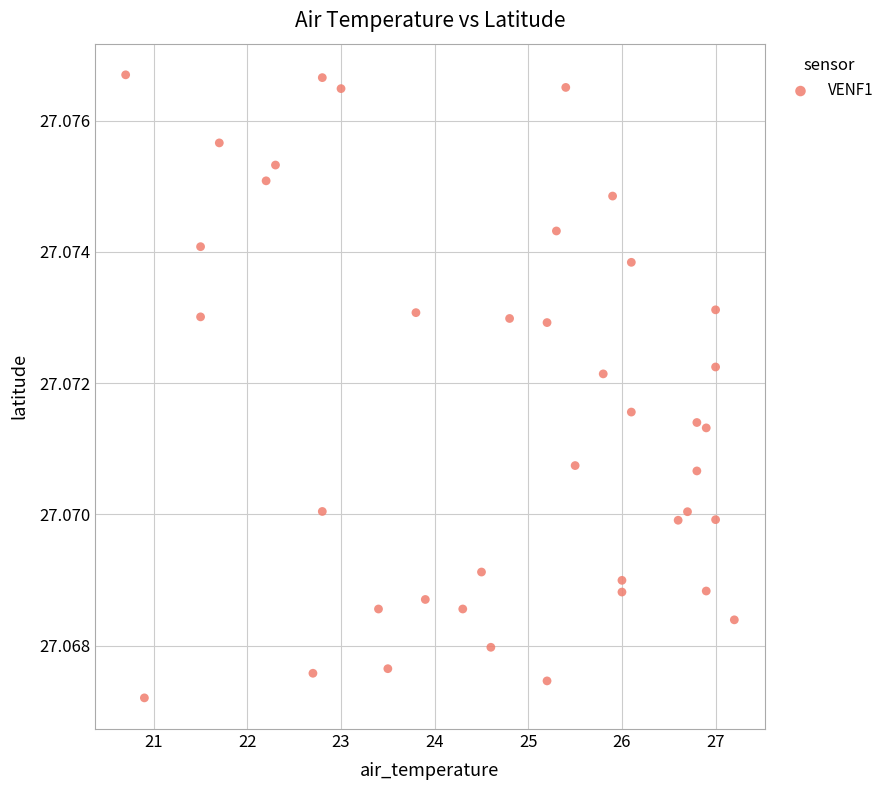

What is the range of X values (max minus min)?

6.5